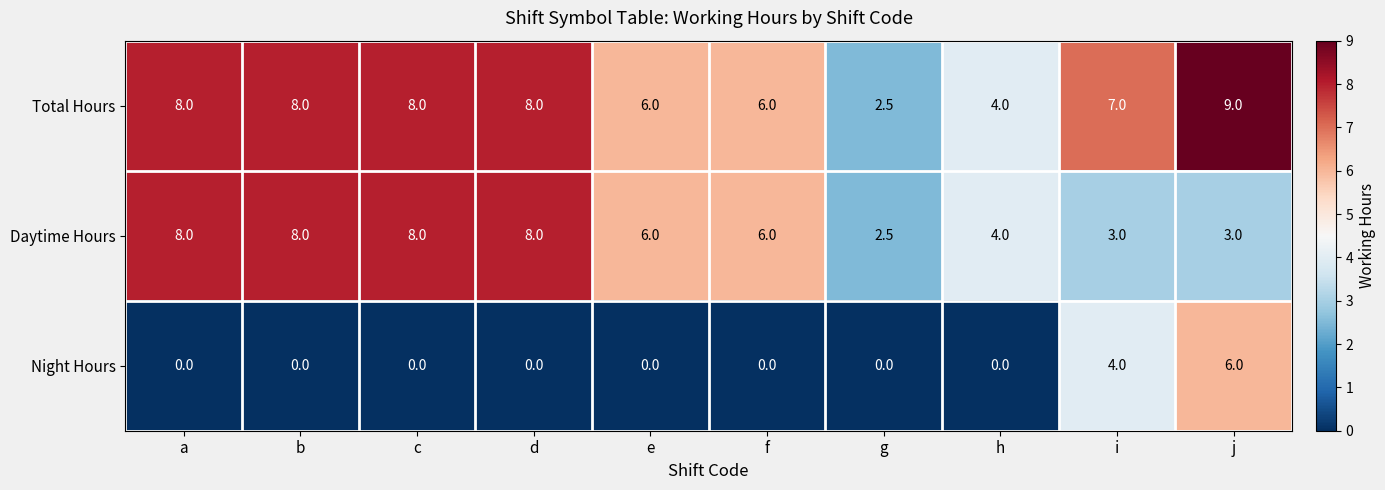

Reading left to right, transcribe all the data shown in this chart.

Total Hours: a=8.0	b=8.0	c=8.0	d=8.0	e=6.0	f=6.0	g=2.5	h=4.0	i=7.0	j=9.0
Daytime Hours: a=8.0	b=8.0	c=8.0	d=8.0	e=6.0	f=6.0	g=2.5	h=4.0	i=3.0	j=3.0
Night Hours: a=0.0	b=0.0	c=0.0	d=0.0	e=0.0	f=0.0	g=0.0	h=0.0	i=4.0	j=6.0